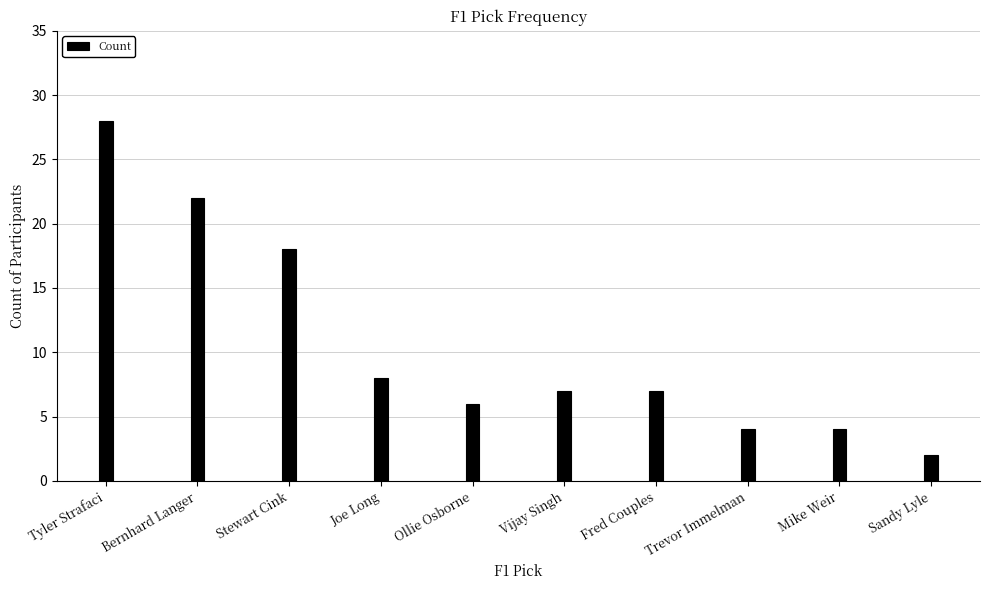

What is the change in value from Joe Long to Fred Couples?

-1